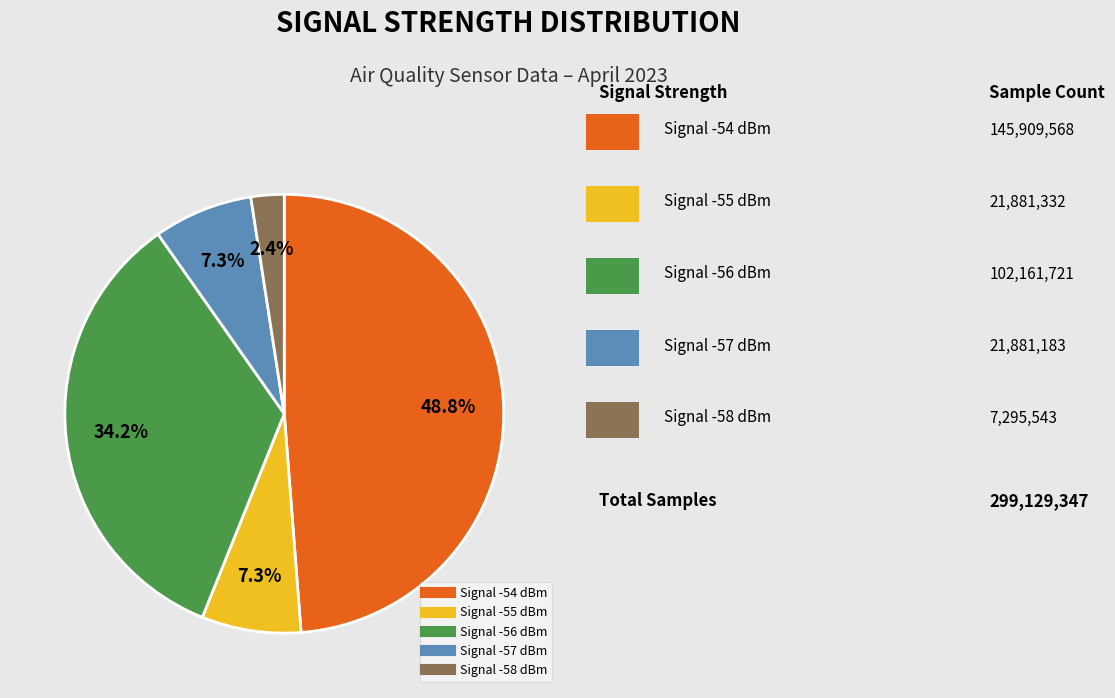

Is there a majority slice in this chart?

No